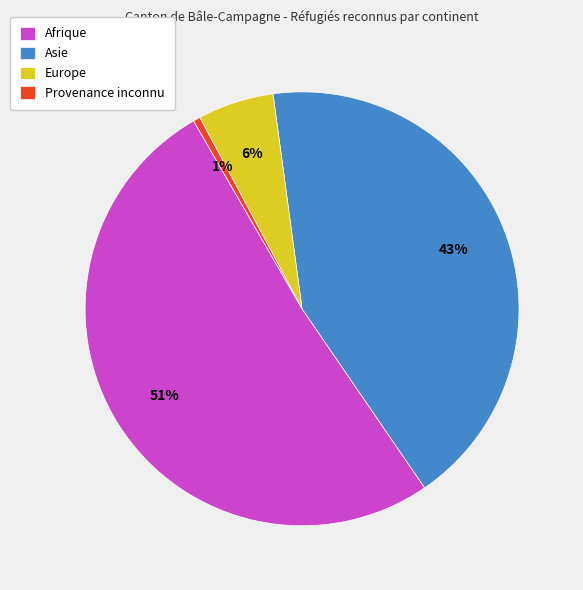

The Provenance inconnu slice represents 11% of the pie. True or false?

False